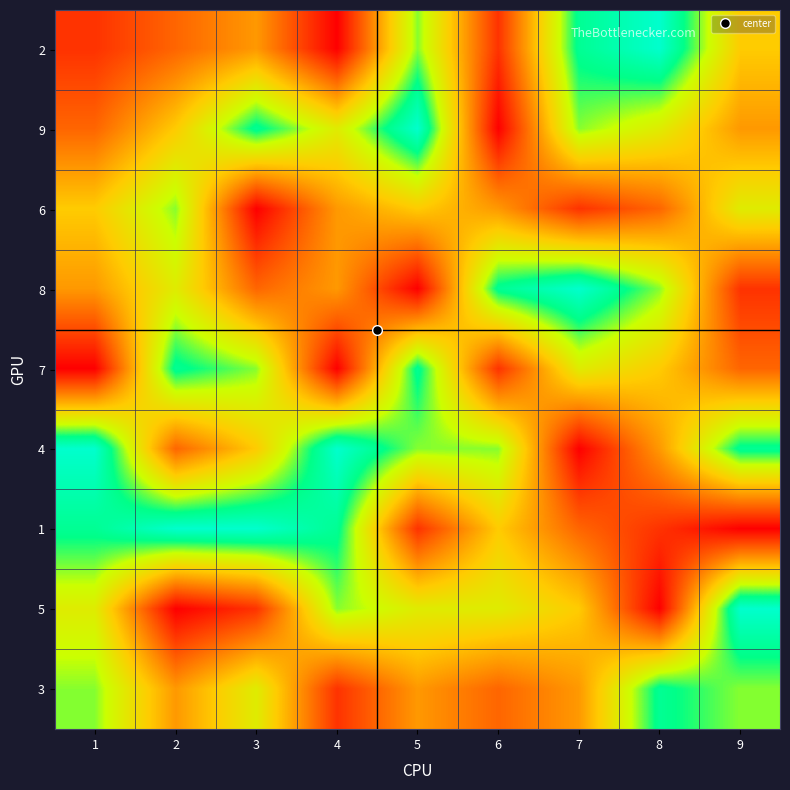

At 2, list the series in order from largest to smallest.

1, 7, 6, 8, 9, 3, 2, 4, 5